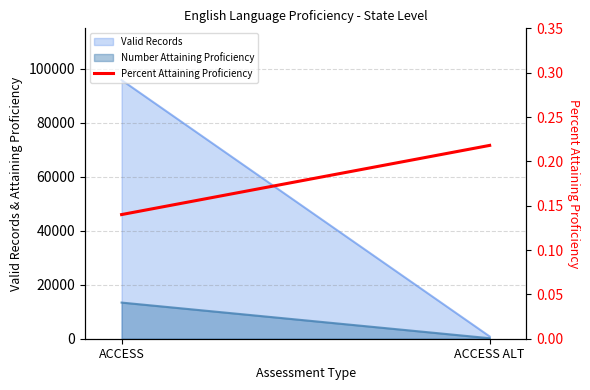

What is the label of the 2nd point from the right?

ACCESS